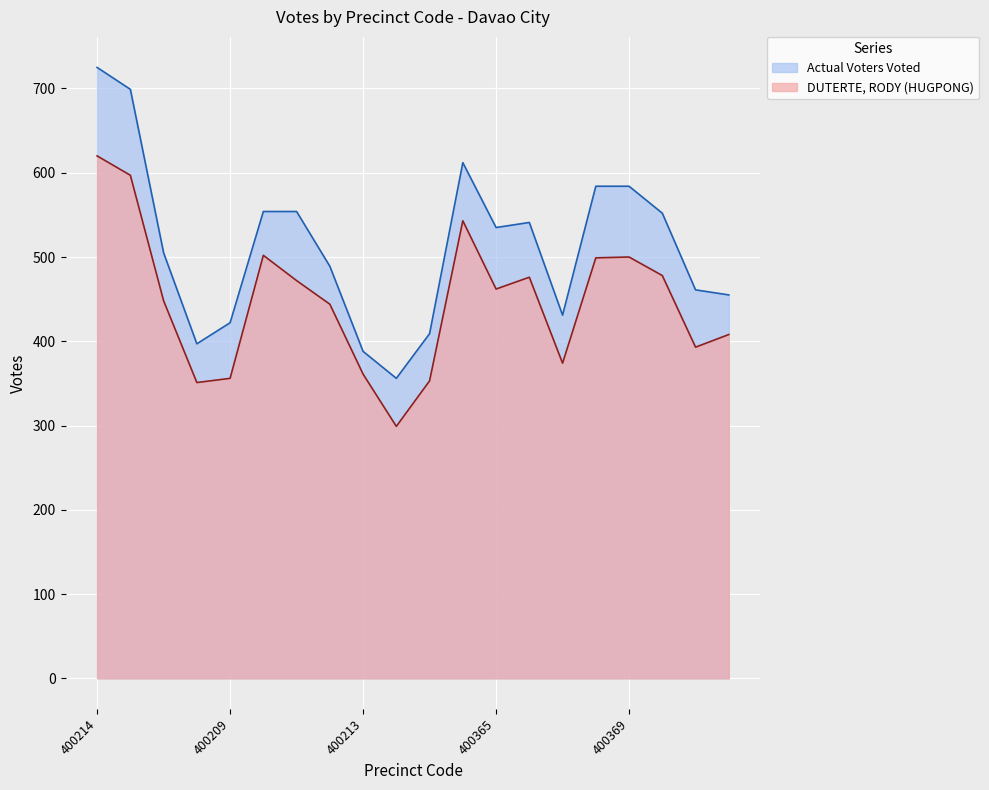

What is the difference between the maximum and minimum values in the DUTERTE, RODY (HUGPONG) series?

321